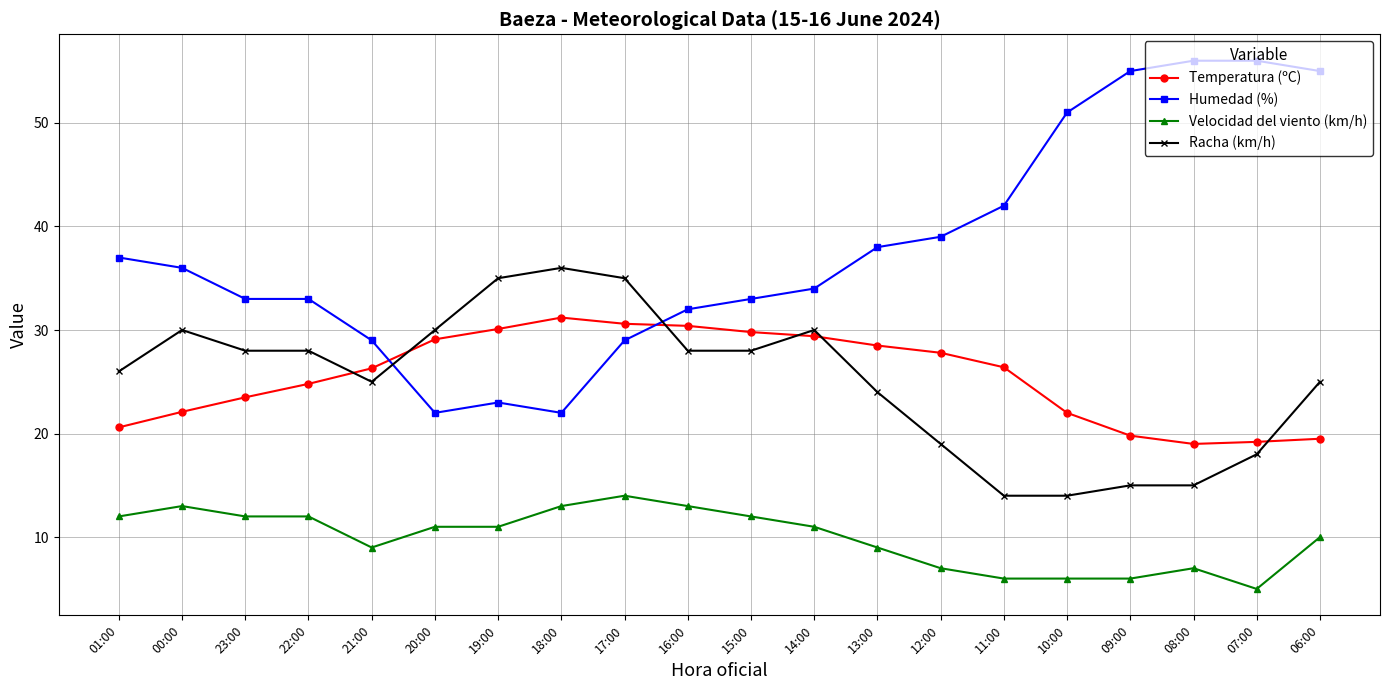

What is the label of the 1st point from the right?

06:00